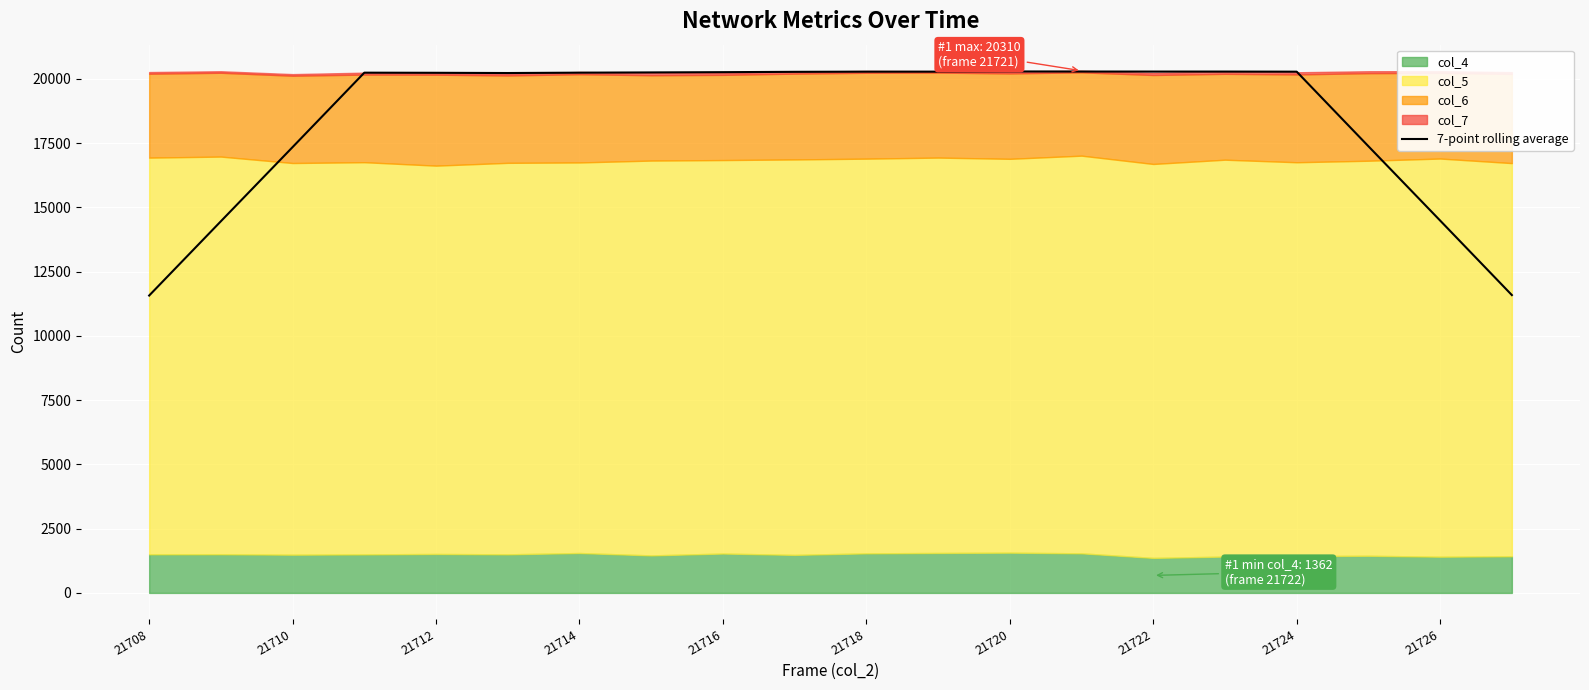

What is the sum of the values at 18 and 21722?

34729.1